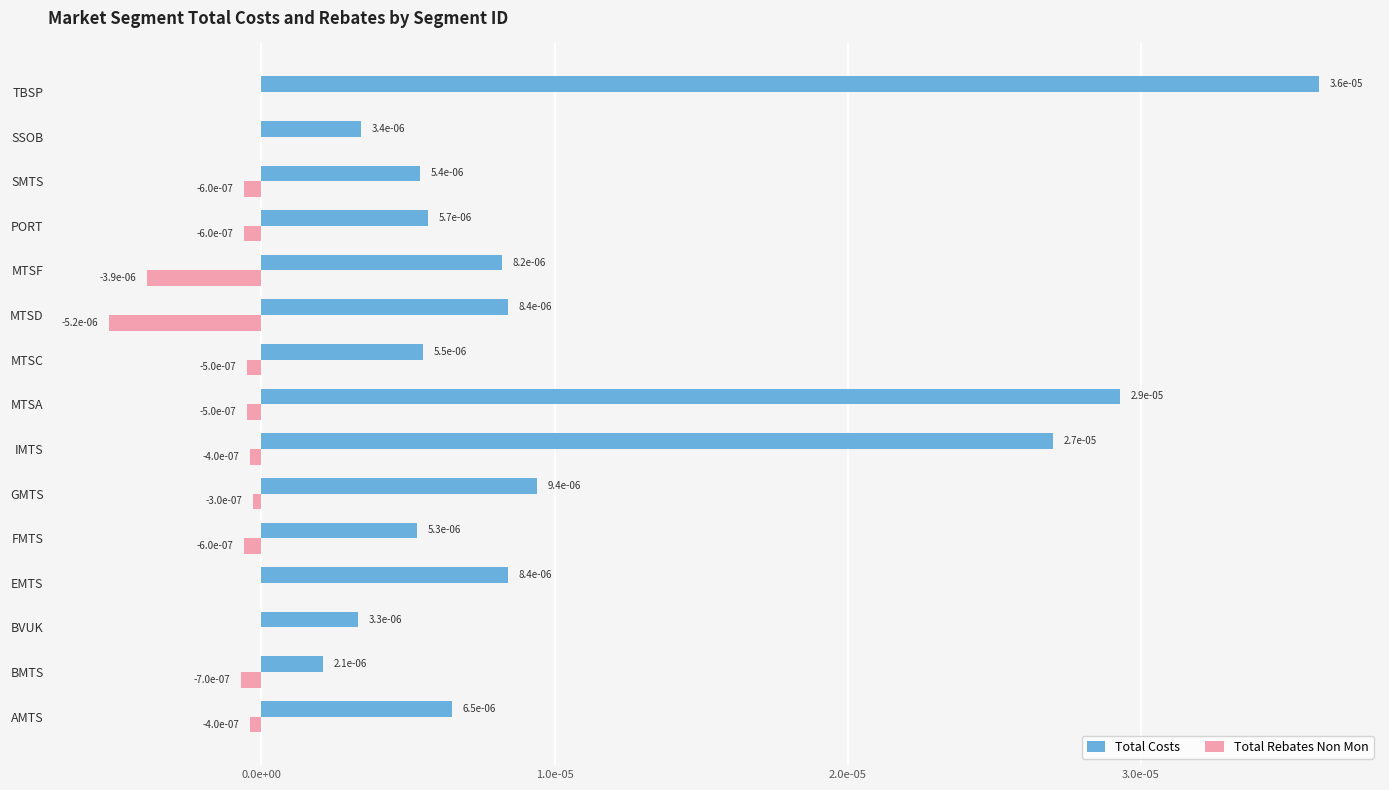

What are all the series names shown in the legend?

Total Costs, Total Rebates Non Mon